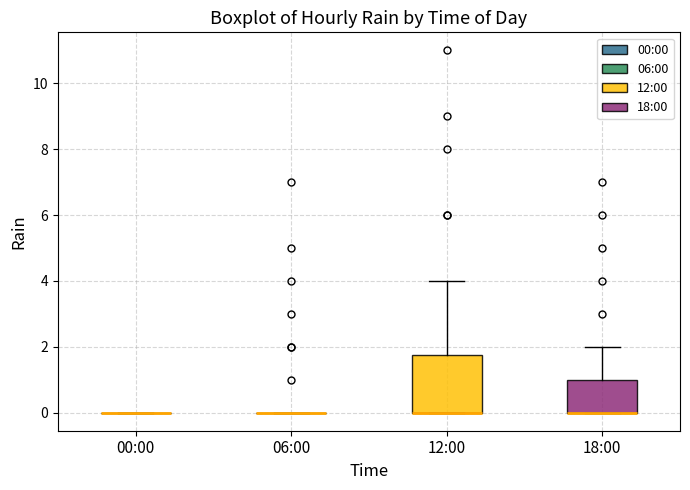

Reading left to right, transcribe this box plot: for each box, give where its median line is, the range the box spans, and where its two whiskers end, as read against the y-axis. The values are not printed on the chart, so give them approximately, as read against the axis.

00:00: box collapsed to a line at 0.0, whiskers 0.0 to 0.0
06:00: box collapsed to a line at 0.0, whiskers 0.0 to 0.0
12:00: median 0.0 (drawn on the box's lower edge), box 0.0 to 1.8, whiskers 0.0 to 4.0
18:00: median 0.0 (drawn on the box's lower edge), box 0.0 to 1.0, whiskers 0.0 to 2.0